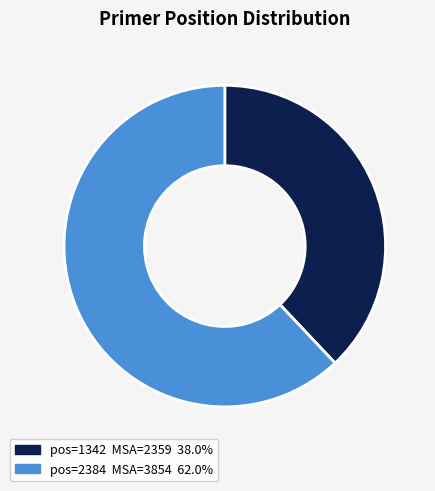

Is there a majority slice in this chart?

Yes